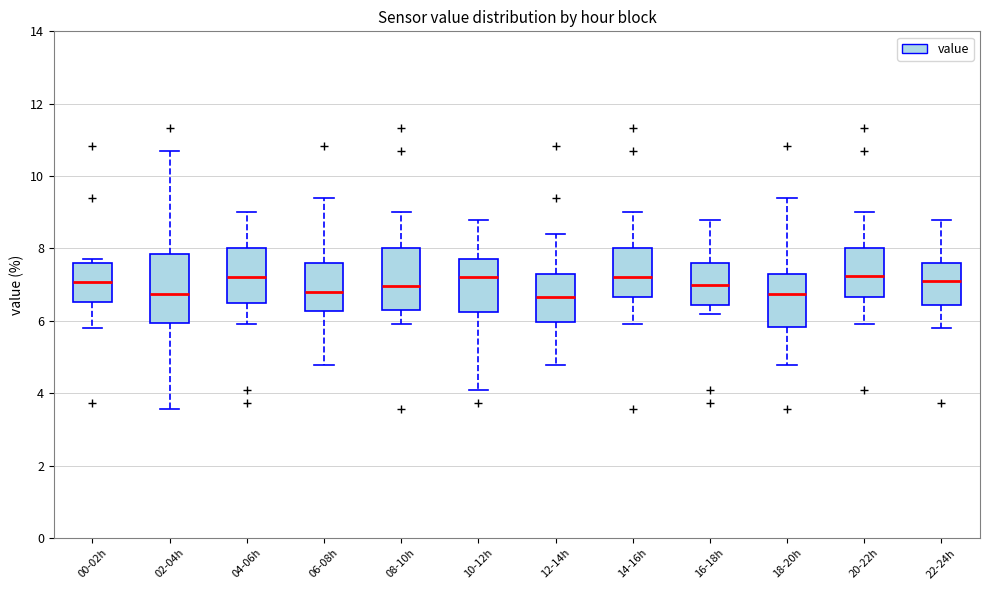

Where is the lower edge of the box for 12-14h on the y-axis? The values are not printed on the chart, so give them approximately, as read against the axis.

6.0